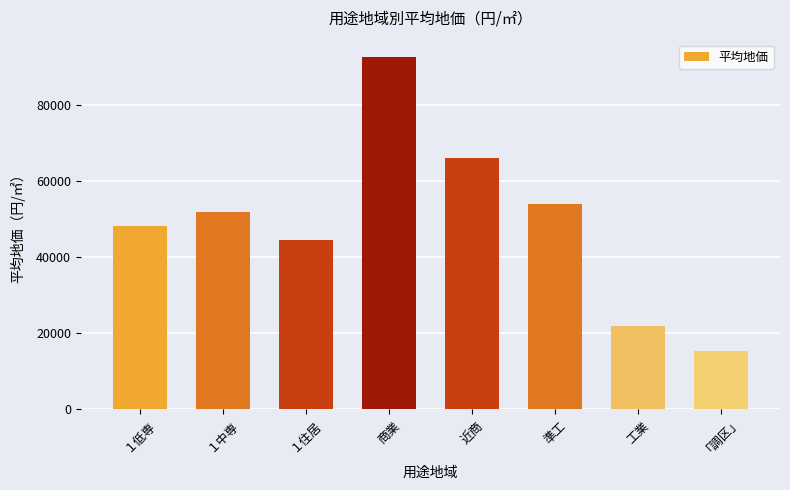

What is the value of the 4th bar from the left?

92550